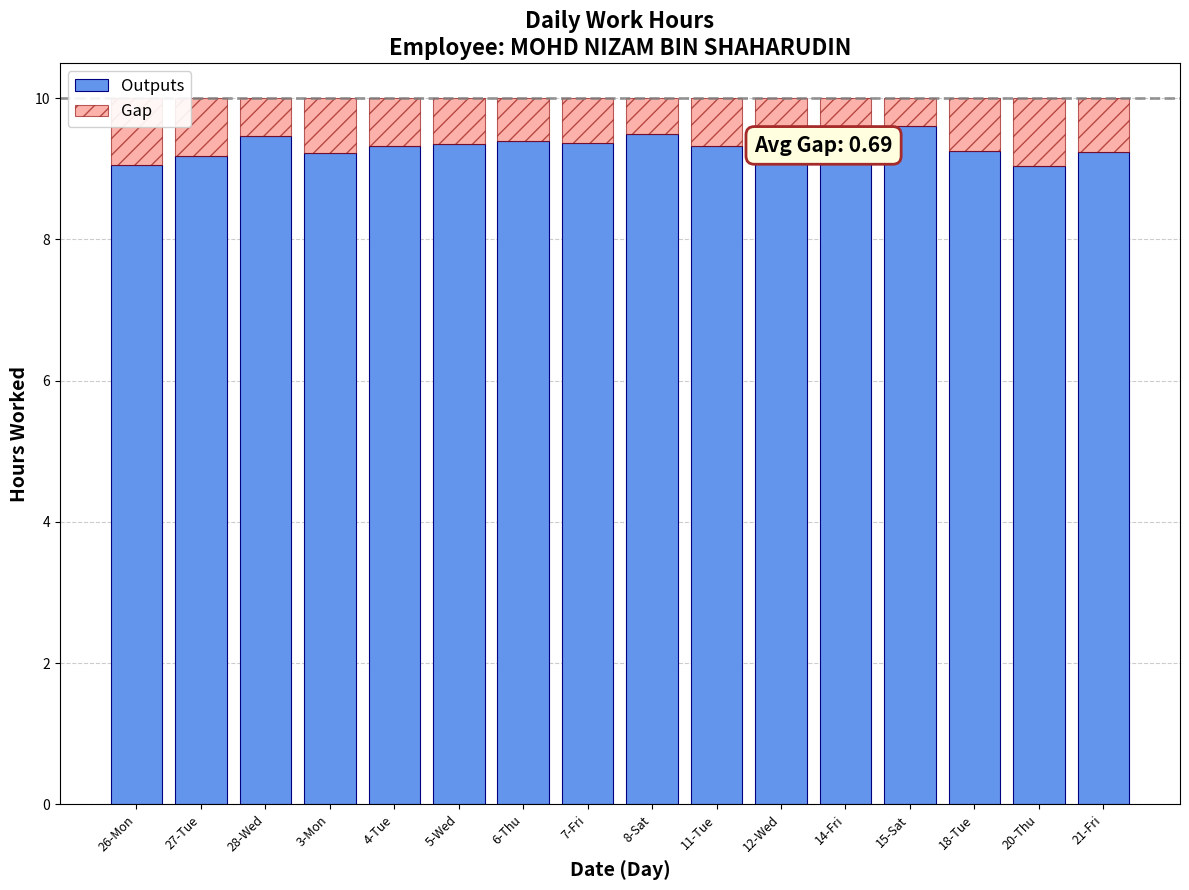

The value of Outputs at 18-Tue is 9.3. True or false?

True